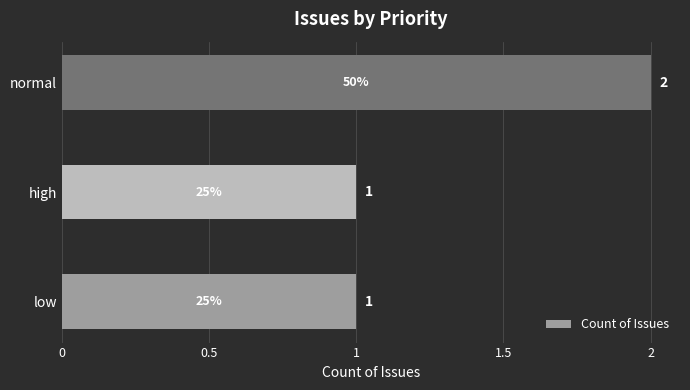

Reading top to bottom, transcribe all the data shown in this chart.

2	1	1